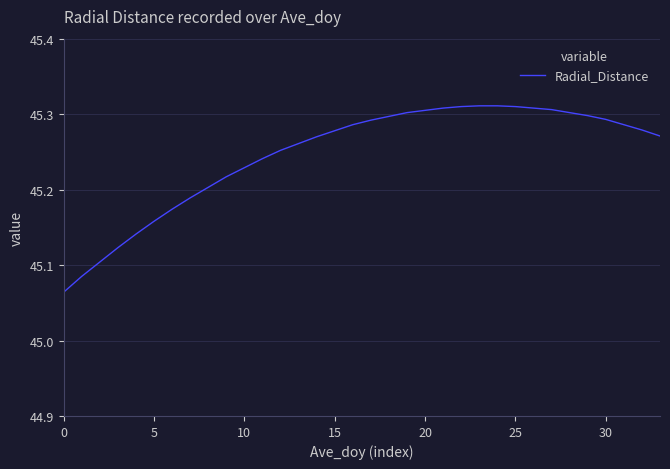

Does the chart display data point markers on the line(s)?

No